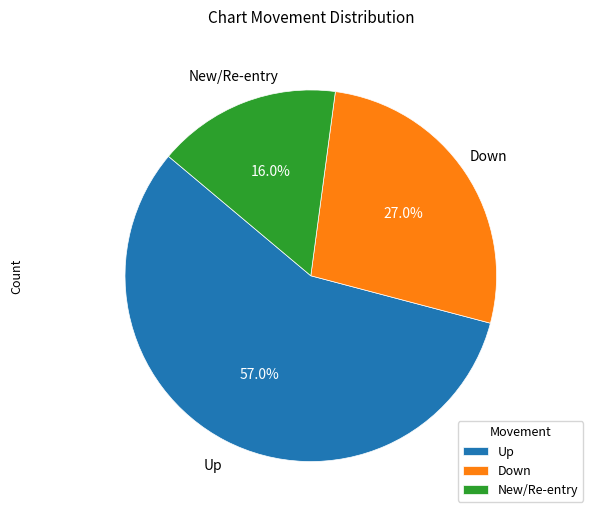

Which category accounts for the majority?

Up